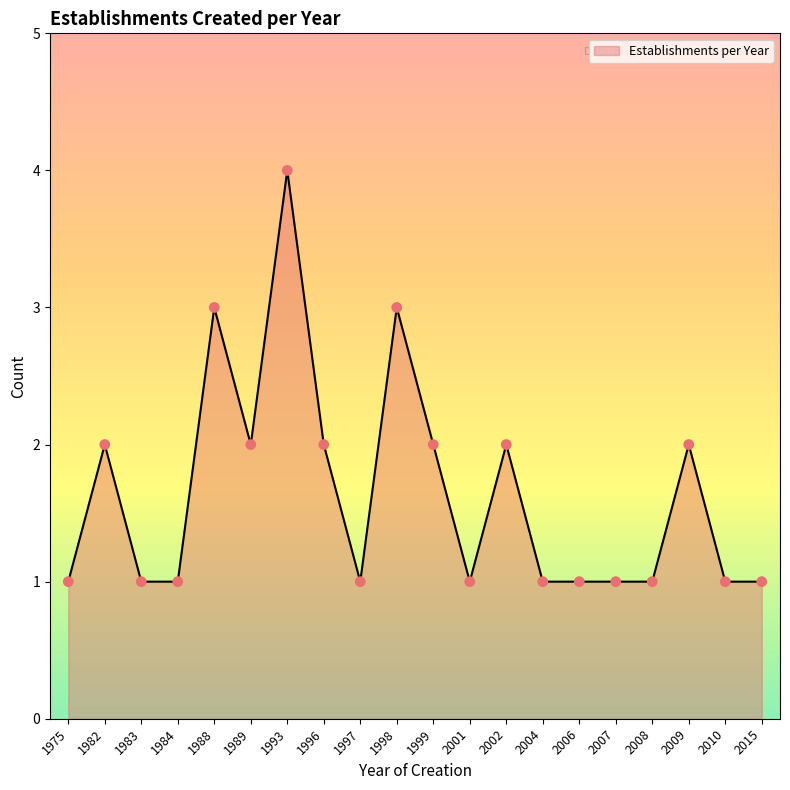

What is the ratio of the value at 2015 to the value at 2001?

1.0